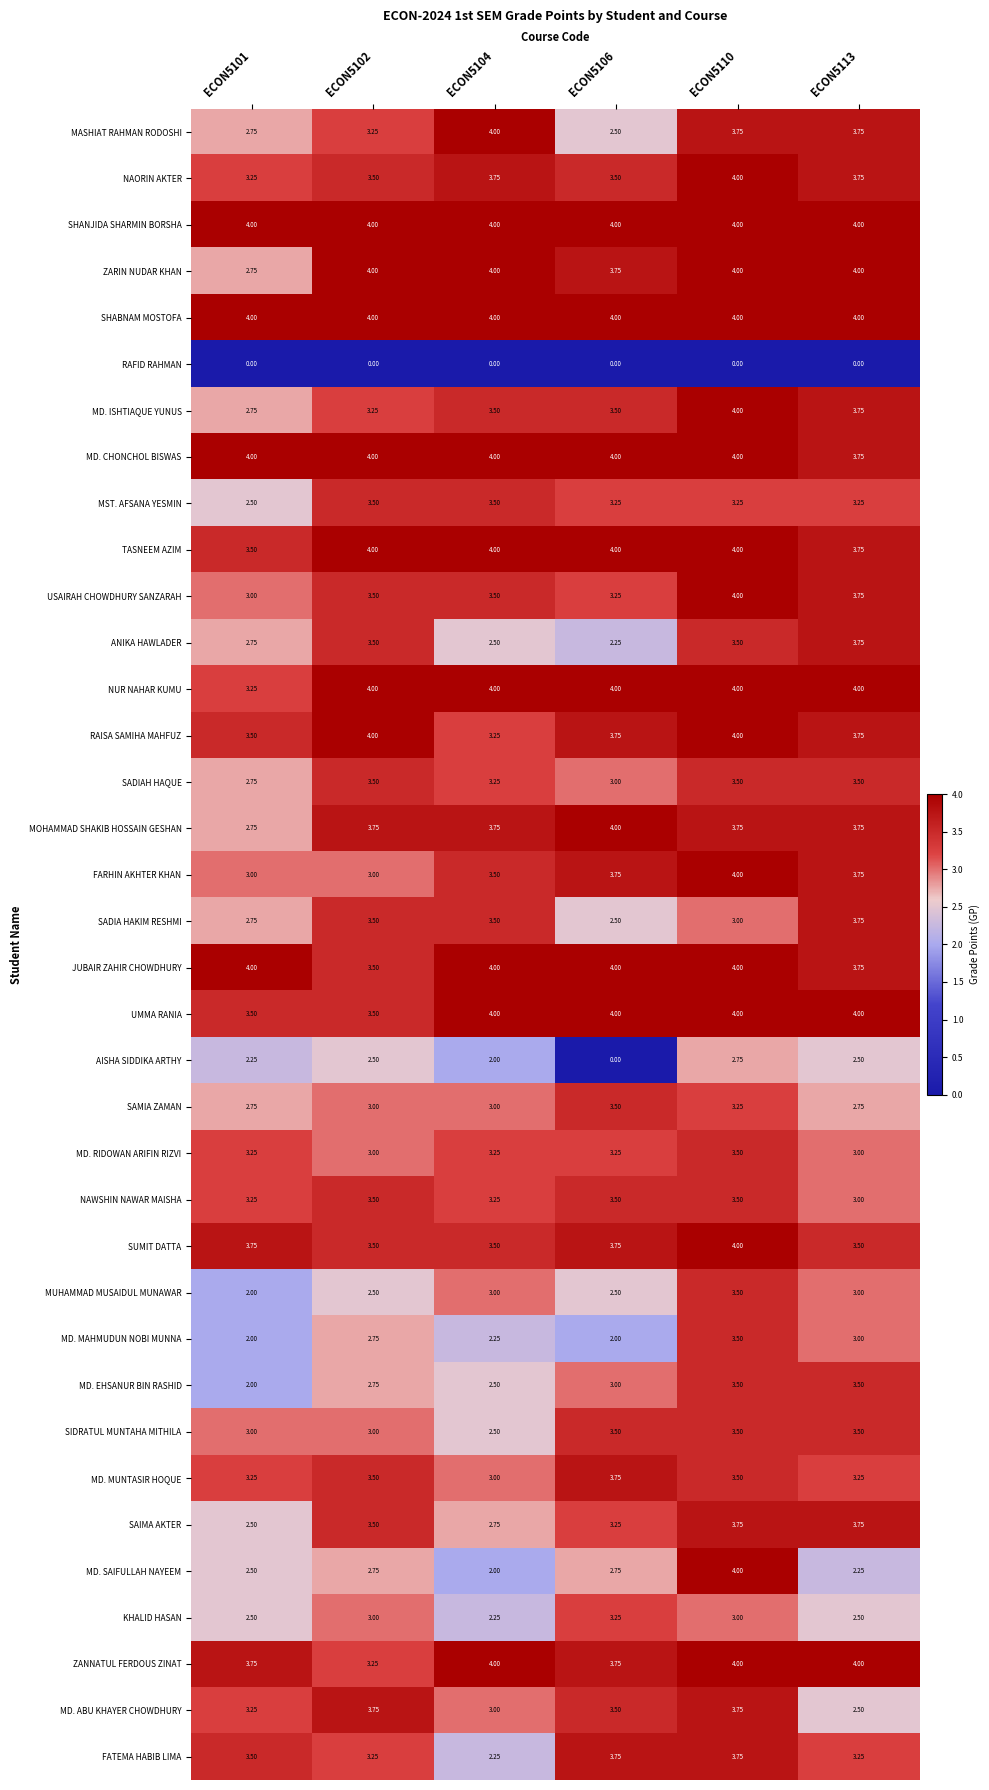

Which series changed the most between ECON5106 and ECON5113?

AISHA SIDDIKA ARTHY